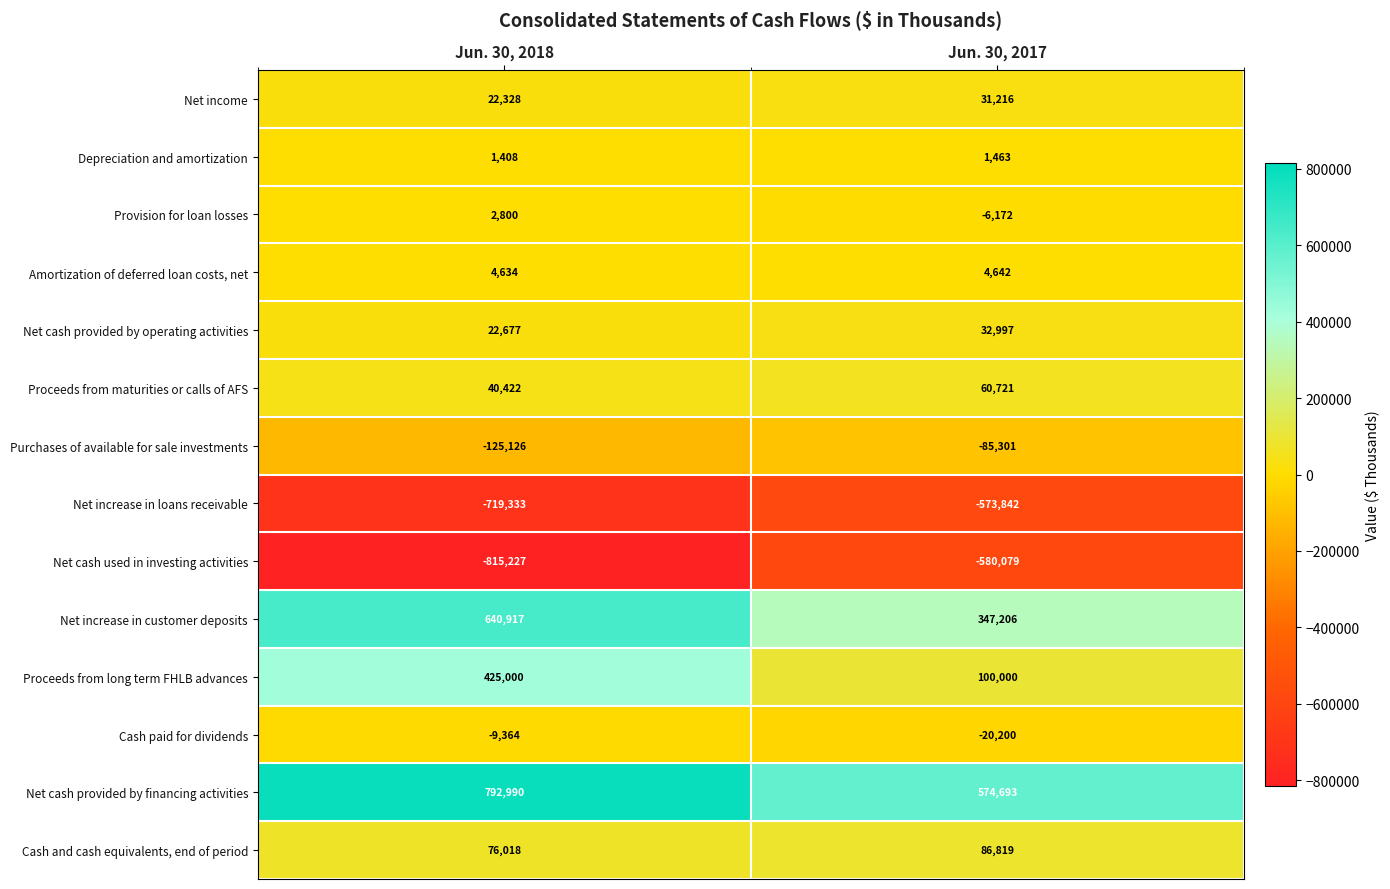

Reading right to left, extract all data points from this chart.

Net income: Jun. 30, 2017=31216	Jun. 30, 2018=22328
Depreciation and amortization: Jun. 30, 2017=1463	Jun. 30, 2018=1408
Provision for loan losses: Jun. 30, 2017=-6172	Jun. 30, 2018=2800
Amortization of deferred loan costs, net: Jun. 30, 2017=4642	Jun. 30, 2018=4634
Net cash provided by operating activities: Jun. 30, 2017=32997	Jun. 30, 2018=22677
Proceeds from maturities or calls of AFS: Jun. 30, 2017=60721	Jun. 30, 2018=40422
Purchases of available for sale investments: Jun. 30, 2017=-85301	Jun. 30, 2018=-125126
Net increase in loans receivable: Jun. 30, 2017=-573842	Jun. 30, 2018=-719333
Net cash used in investing activities: Jun. 30, 2017=-580079	Jun. 30, 2018=-815227
Net increase in customer deposits: Jun. 30, 2017=347206	Jun. 30, 2018=640917
Proceeds from long term FHLB advances: Jun. 30, 2017=100000	Jun. 30, 2018=425000
Cash paid for dividends: Jun. 30, 2017=-20200	Jun. 30, 2018=-9364
Net cash provided by financing activities: Jun. 30, 2017=574693	Jun. 30, 2018=792990
Cash and cash equivalents, end of period: Jun. 30, 2017=86819	Jun. 30, 2018=76018